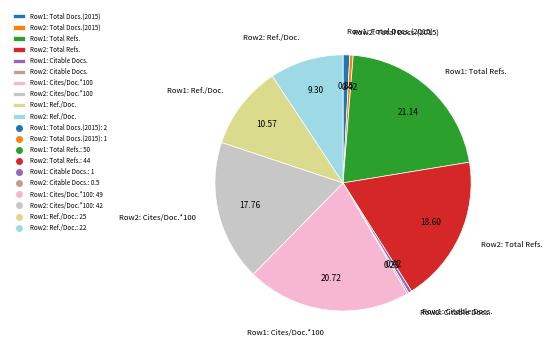

Does any single category account for the majority?

No